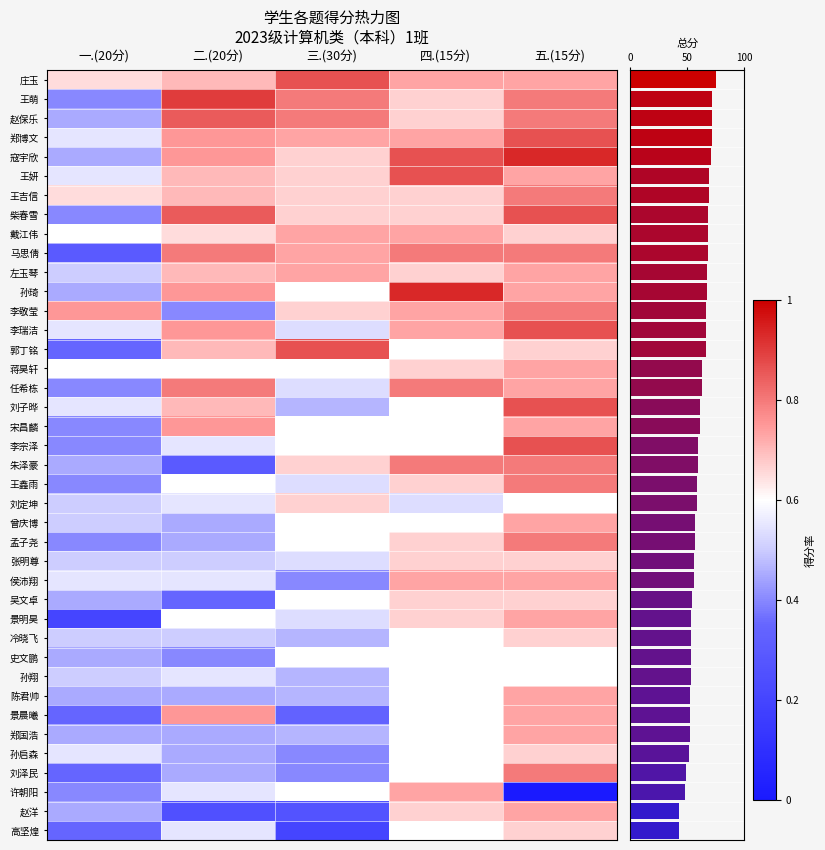

Which category has the highest value in the 李敬莹 series?

五.(15分)